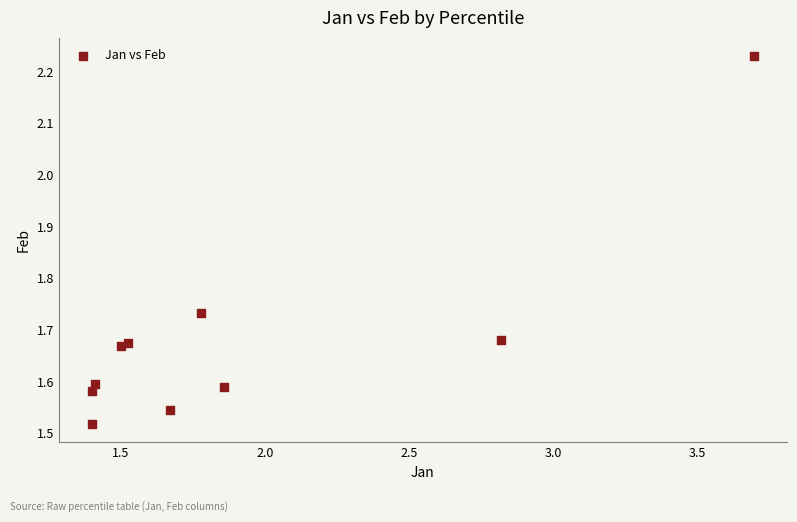

What is the range of Y values (max minus min)?

0.7